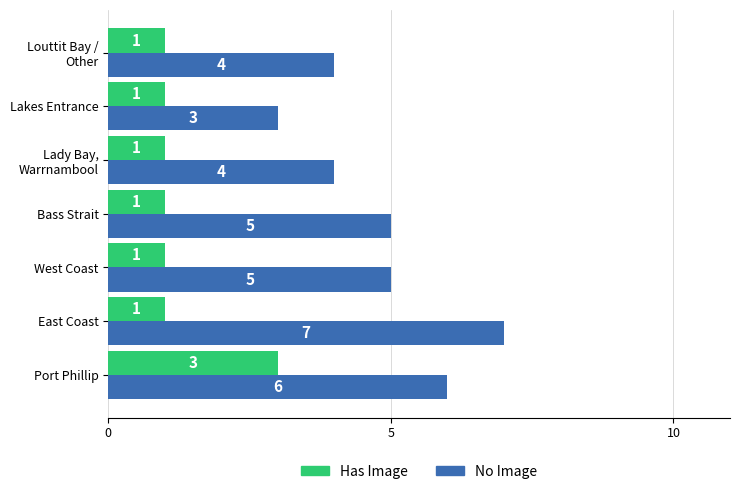

What is the maximum value shown in the chart?

7